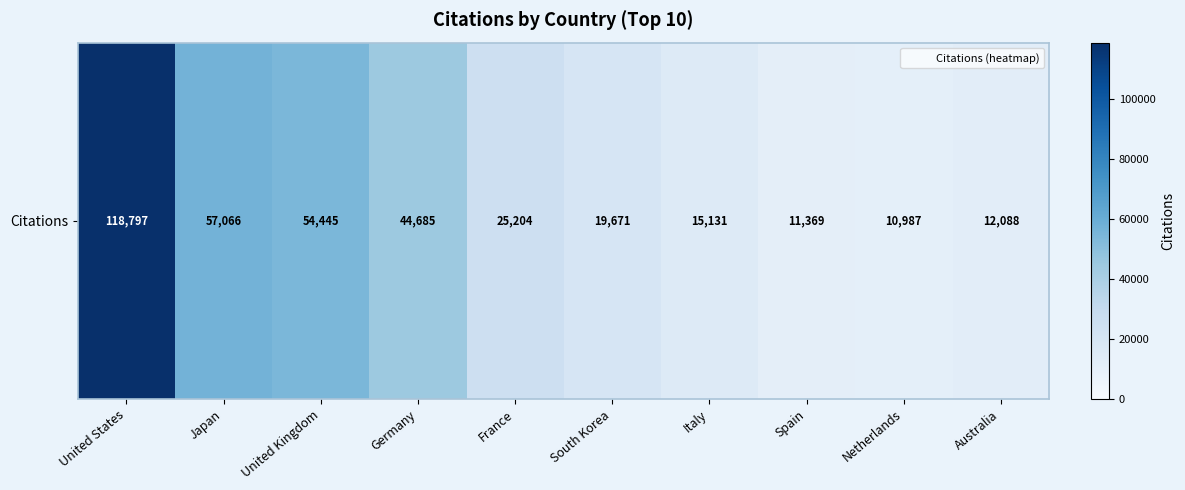

What is the minimum value shown in the chart?

10987